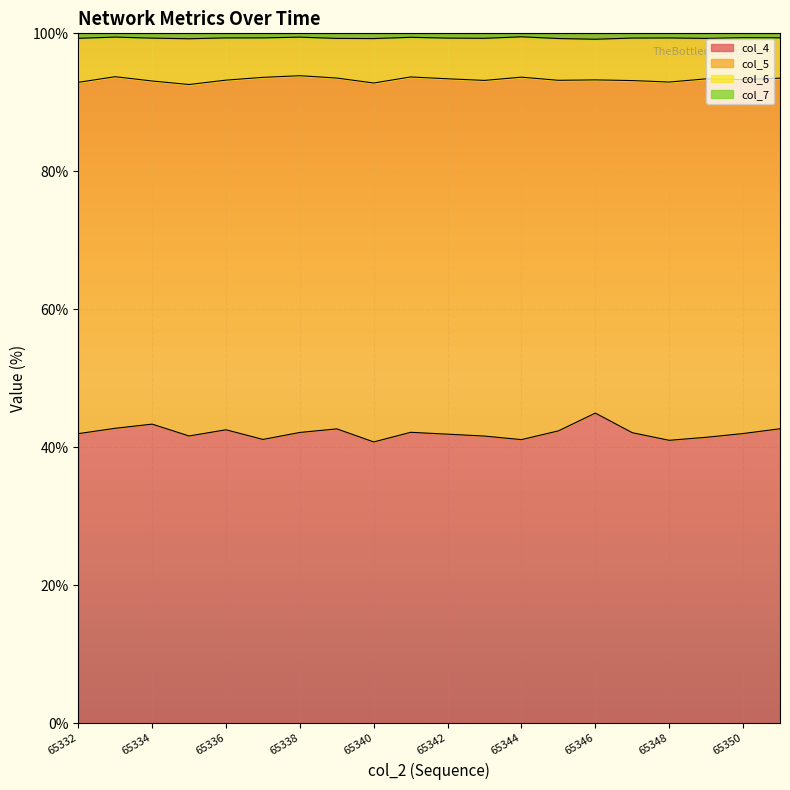

The col_4 series shows 42.0 at 65332. True or false?

True